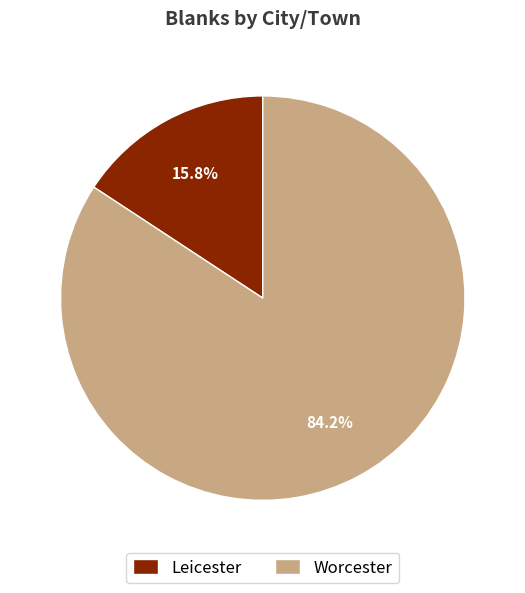

To the nearest percent, what is the difference between the Worcester and Leicester slice percentages?

68%